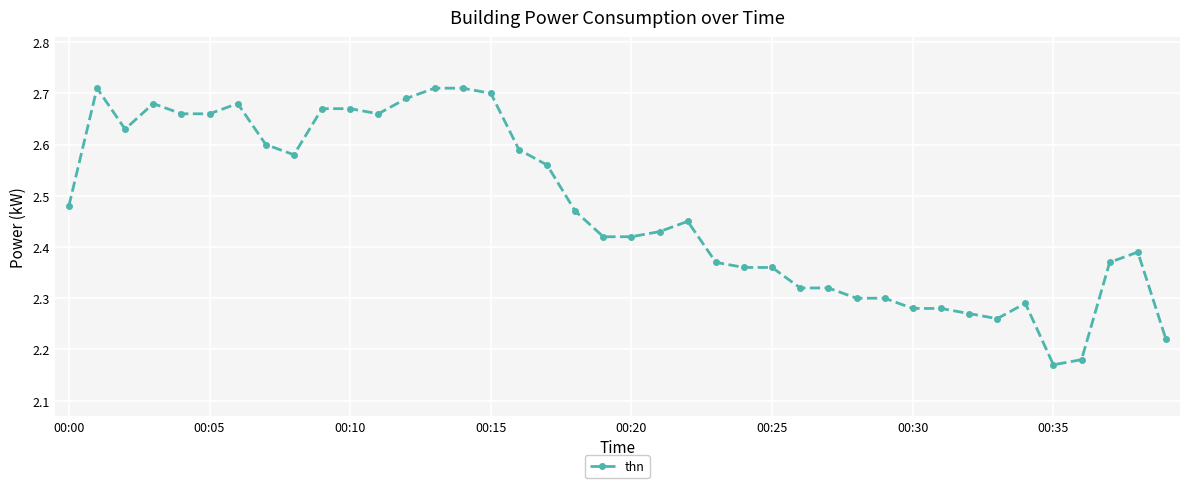

Count the values in the range 2 to 3.

40